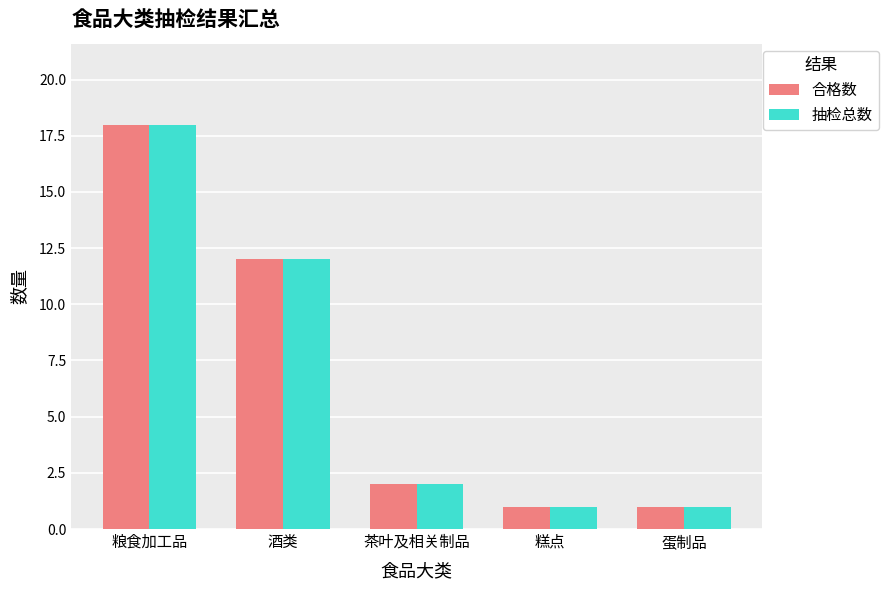

Are the bars grouped side by side (vs. stacked)?

Yes